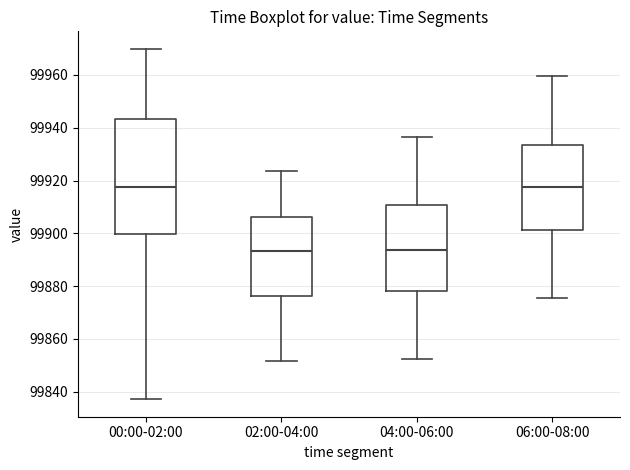

Which box is the tallest, from its lower edge to its upper edge?

00:00-02:00